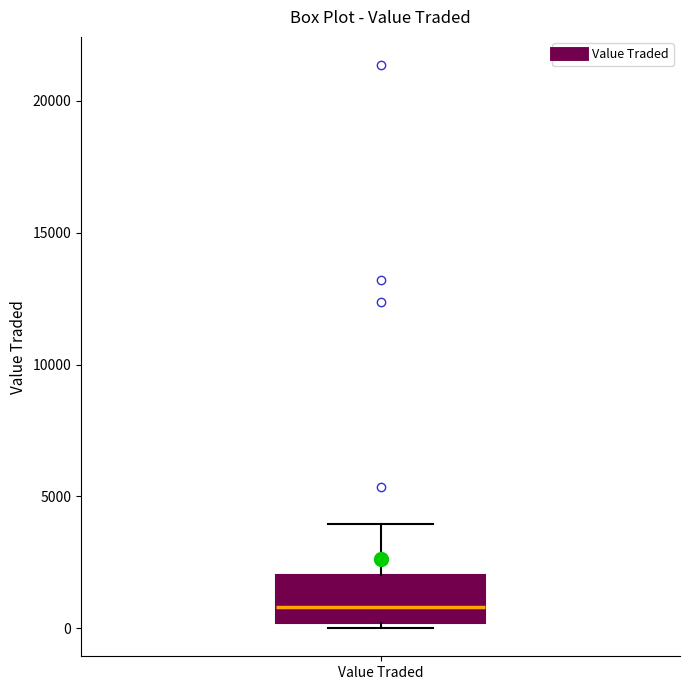

Read this box plot against the y-axis: the position of the median line, the range covered by the box, and the ends of both whiskers. The values are not printed on the chart, so give them approximately, as read against the axis.

median 1000, box 0 to 2000, whiskers 0 (just below the box's lower edge) to 4000